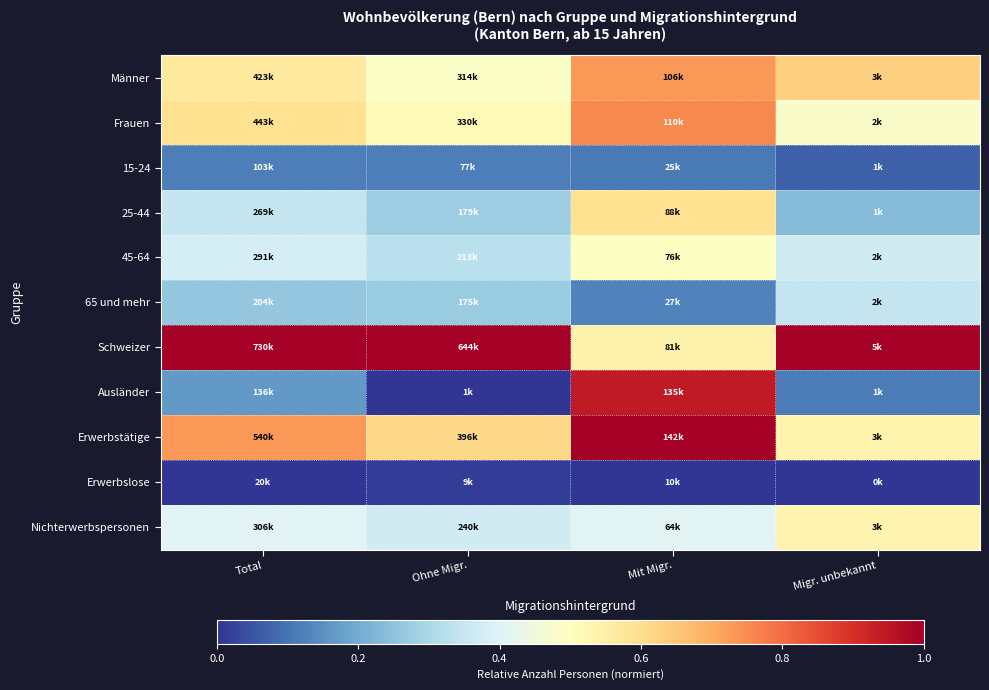

Which has a higher value, Total or Ohne Migr.?

Total